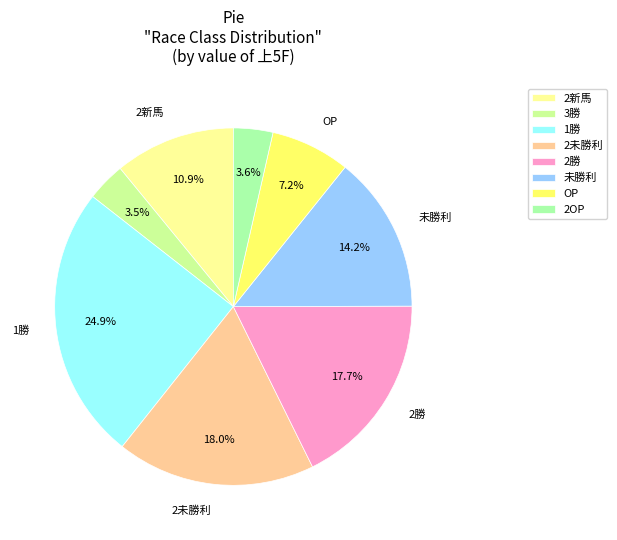

To the nearest percent, what portion does 未勝利 represent?

14%